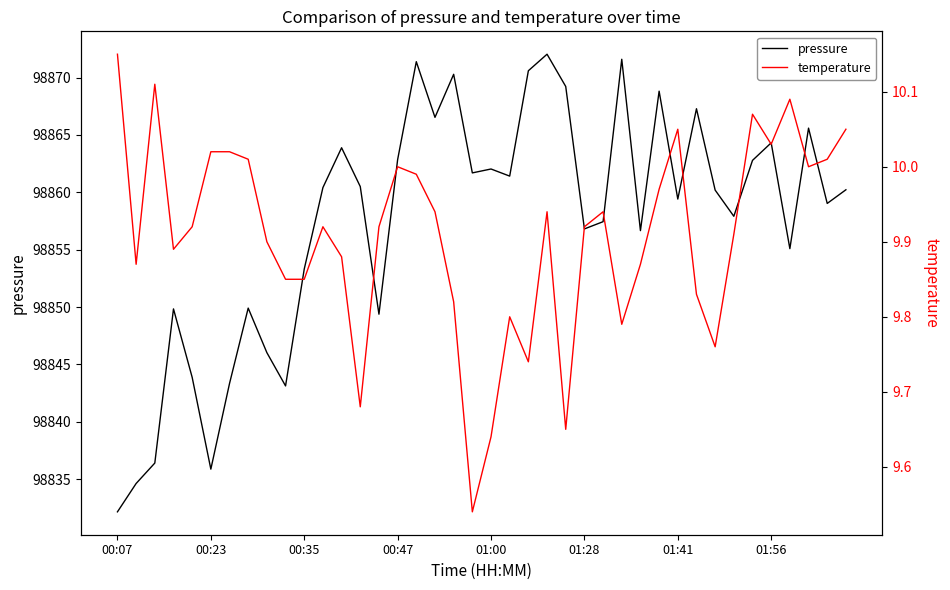

Between 01:28 and 8, which series saw the biggest shift?

pressure